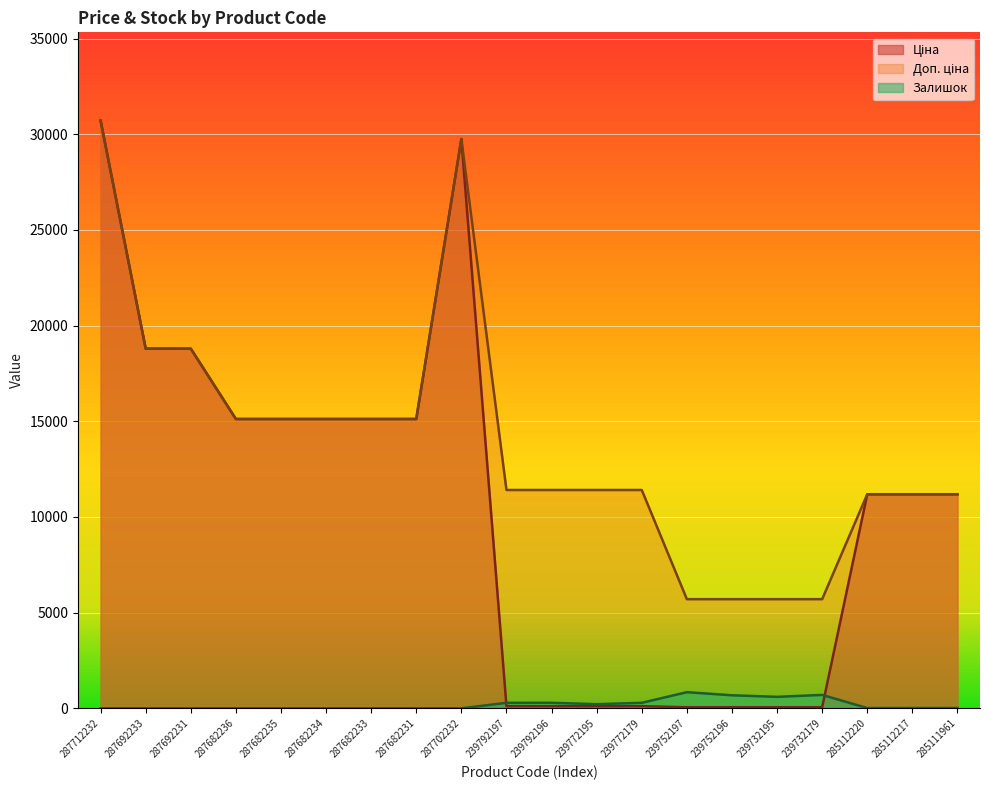

What are all the series names shown in the legend?

Ціна, Доп. ціна, Залишок